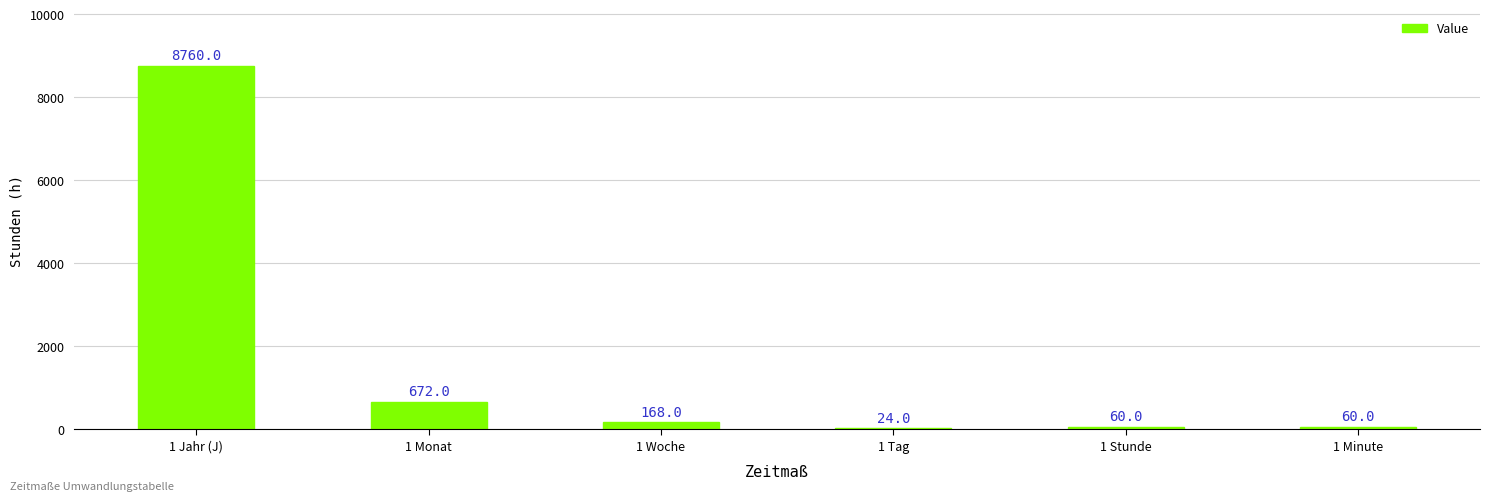

What is the average value?

1624